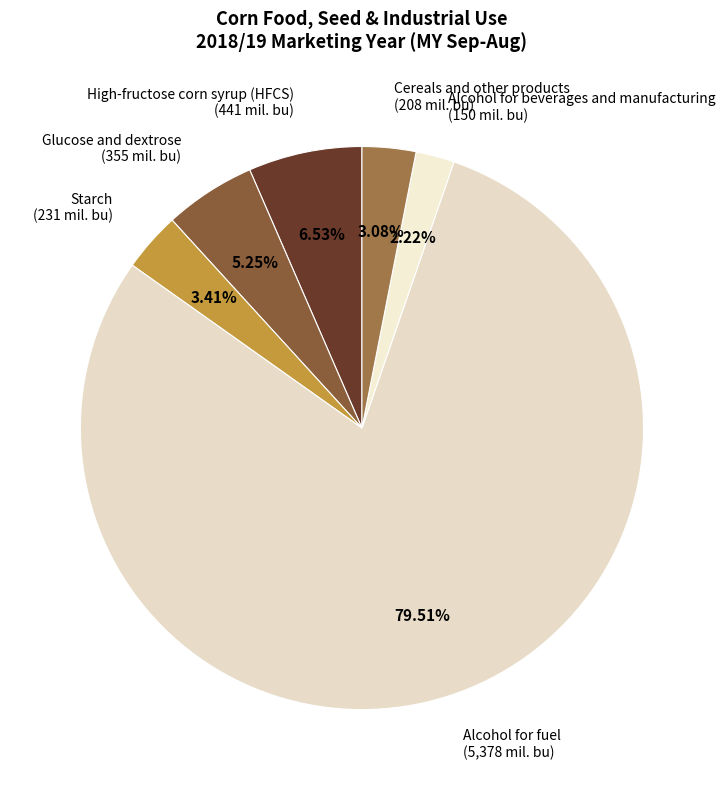

Combined, do Alcohol for beverages and manufacturing and Cereals and other products account for over 50%?

No